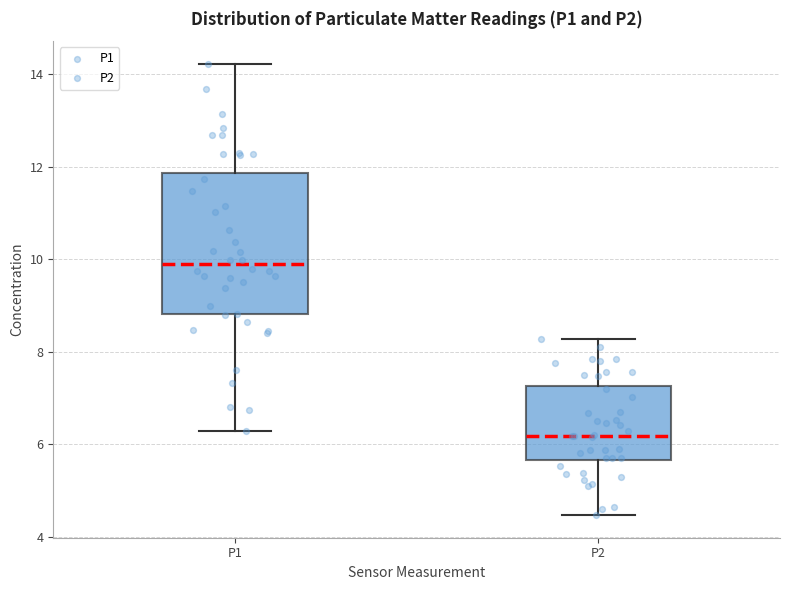

Which box is the tallest, from its lower edge to its upper edge?

P1